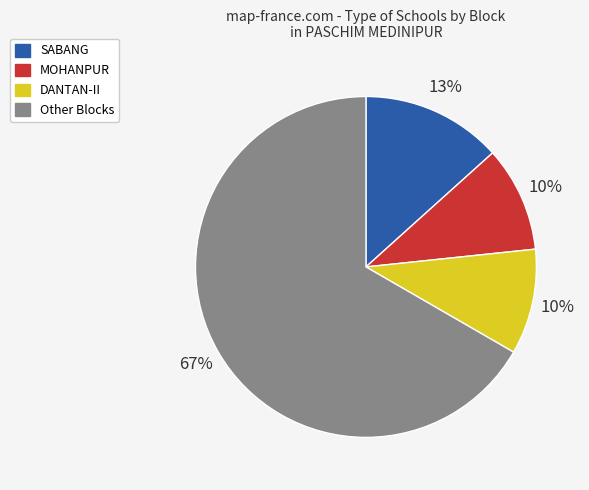

Is the sum of DANTAN-II and SABANG greater than half?

No